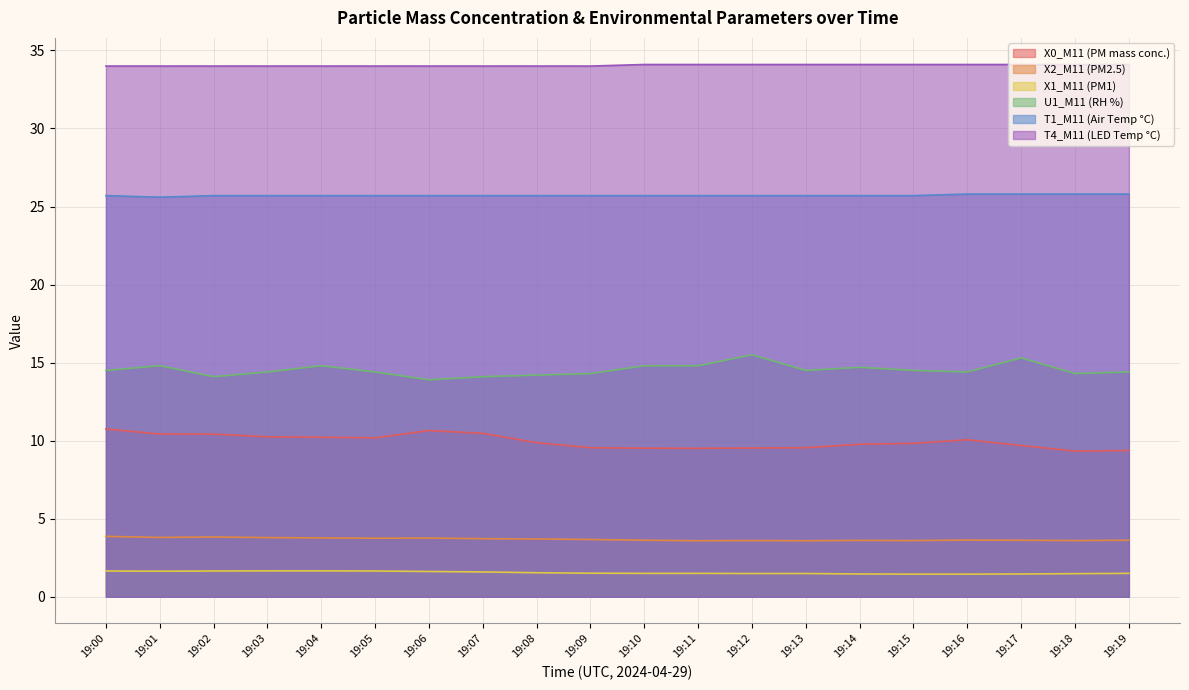

True or false: X0_M11 (PM mass conc.) and X2_M11 (PM2.5) intersect in this chart.

False